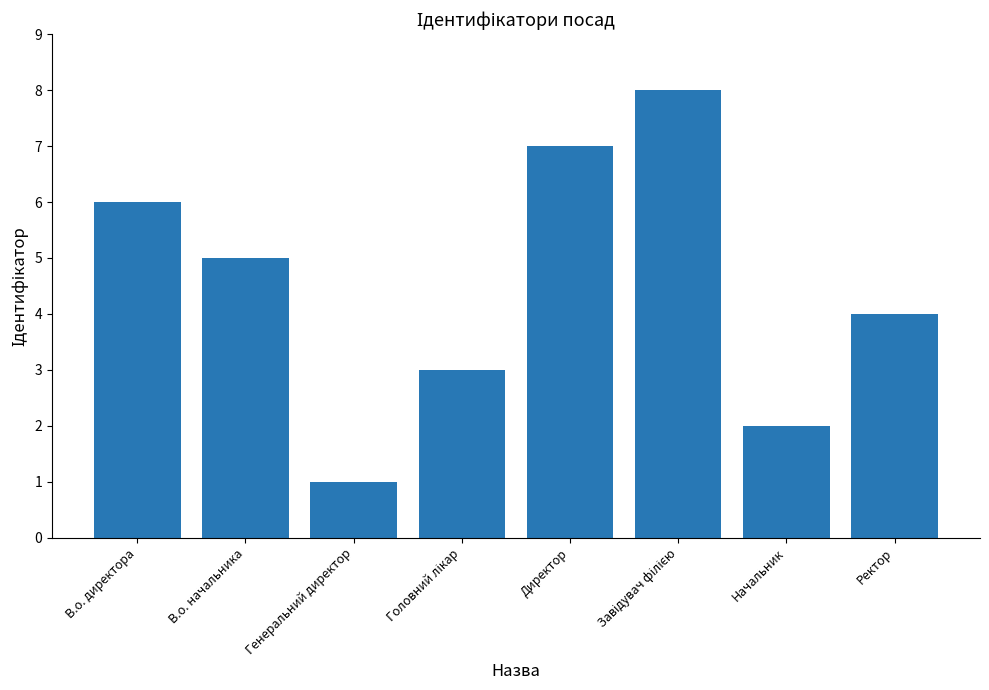

Which label corresponds to the smallest value in the chart?

Генеральний директор